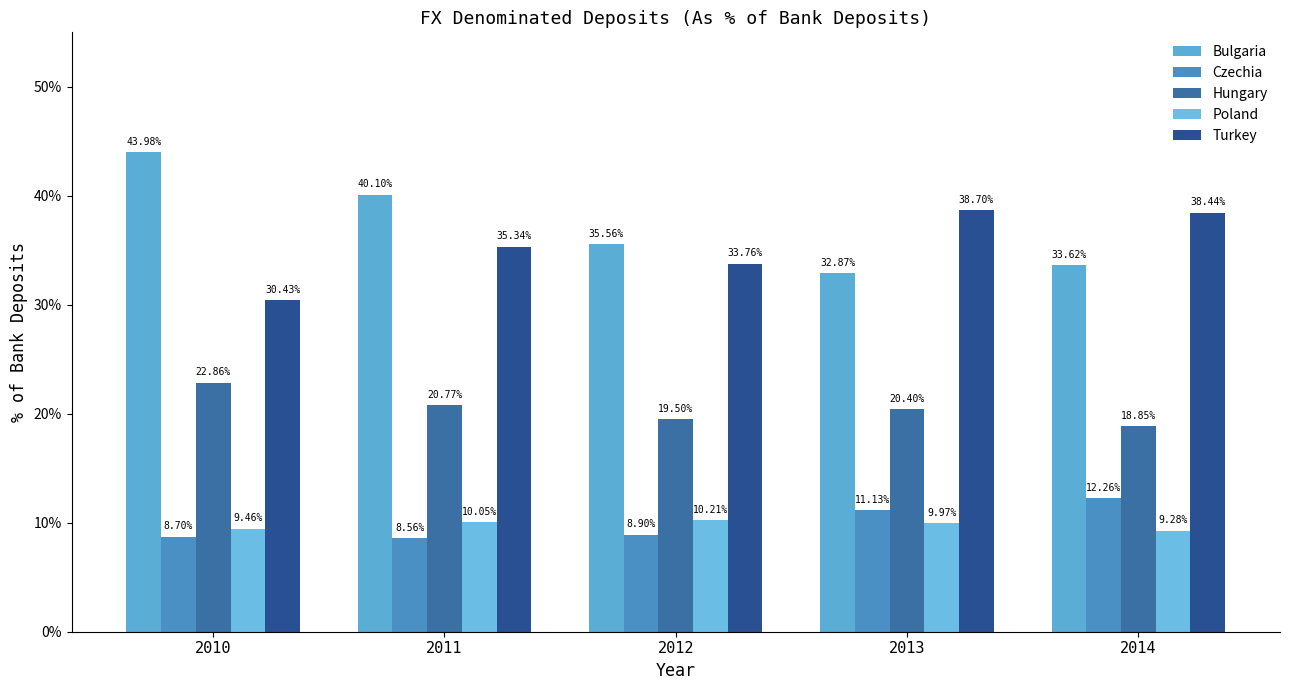

Reading left to right, what are all the values shown in this chart?

Bulgaria: 0.4	0.4	0.4	0.3	0.3
Czechia: 0.1	0.1	0.1	0.1	0.1
Hungary: 0.2	0.2	0.2	0.2	0.2
Poland: 0.1	0.1	0.1	0.1	0.1
Turkey: 0.3	0.4	0.3	0.4	0.4